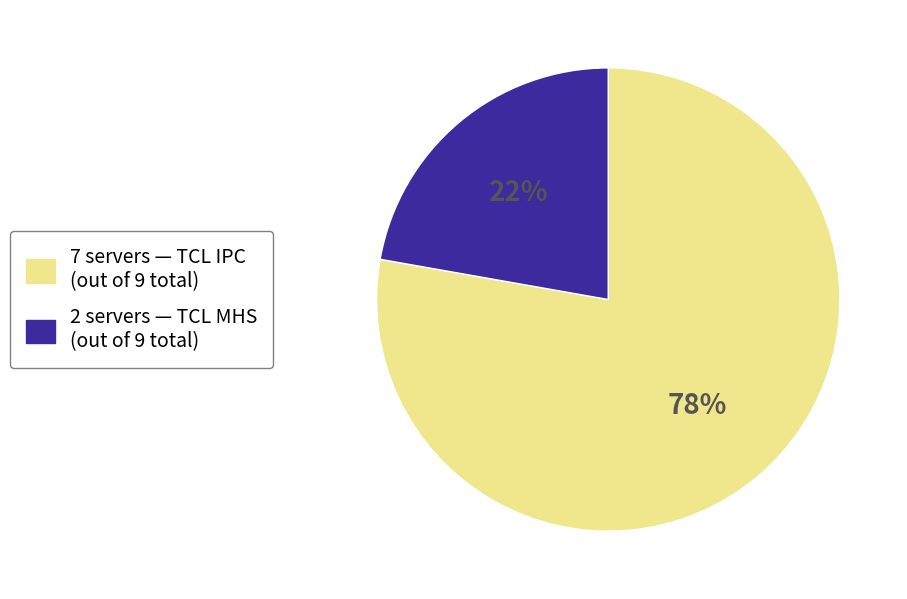

To the nearest percent, what is the difference between the largest and smallest slice percentages?

56%